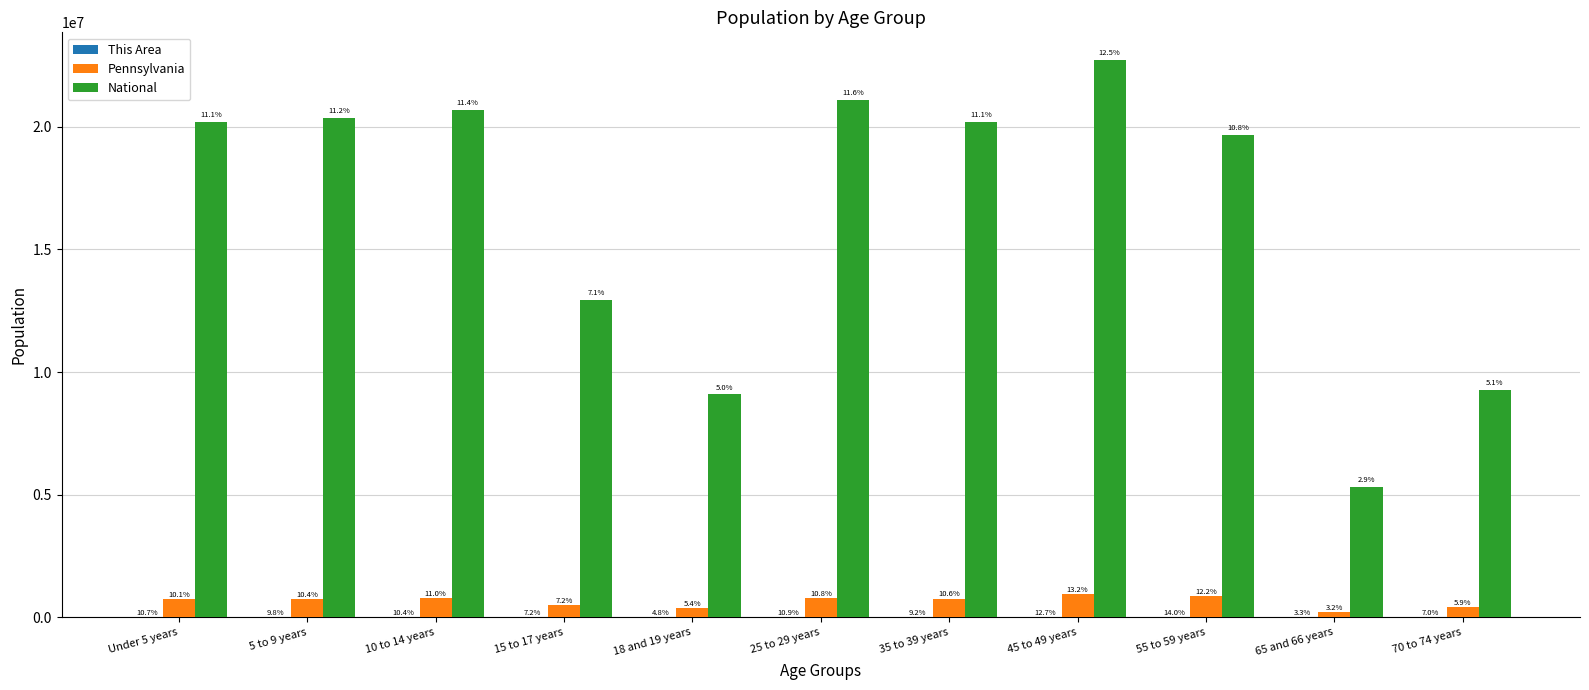

Reading right to left, extract all data points from this chart.

This Area: 2084	999	4177	3791	2745	3272	1445	2165	3123	2927	3186
Pennsylvania: 426536	231623	879048	955763	764287	781527	387235	517831	791151	753635	729538
National: 9278166	5319902	19664805	22708591	20179642	21101849	9086089	12954254	20677194	20348657	20201362